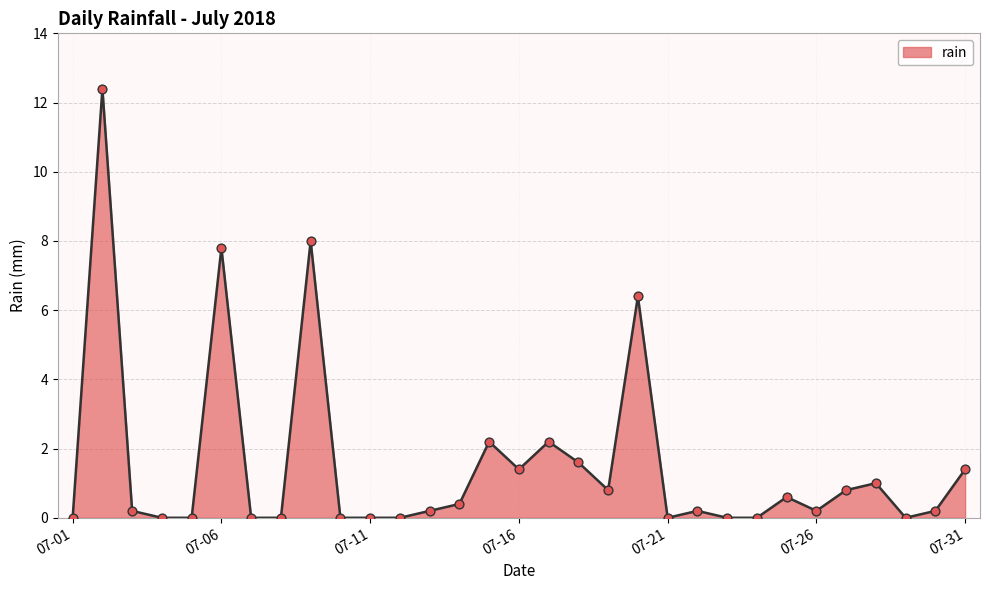

What is the maximum value shown in the chart?

12.4